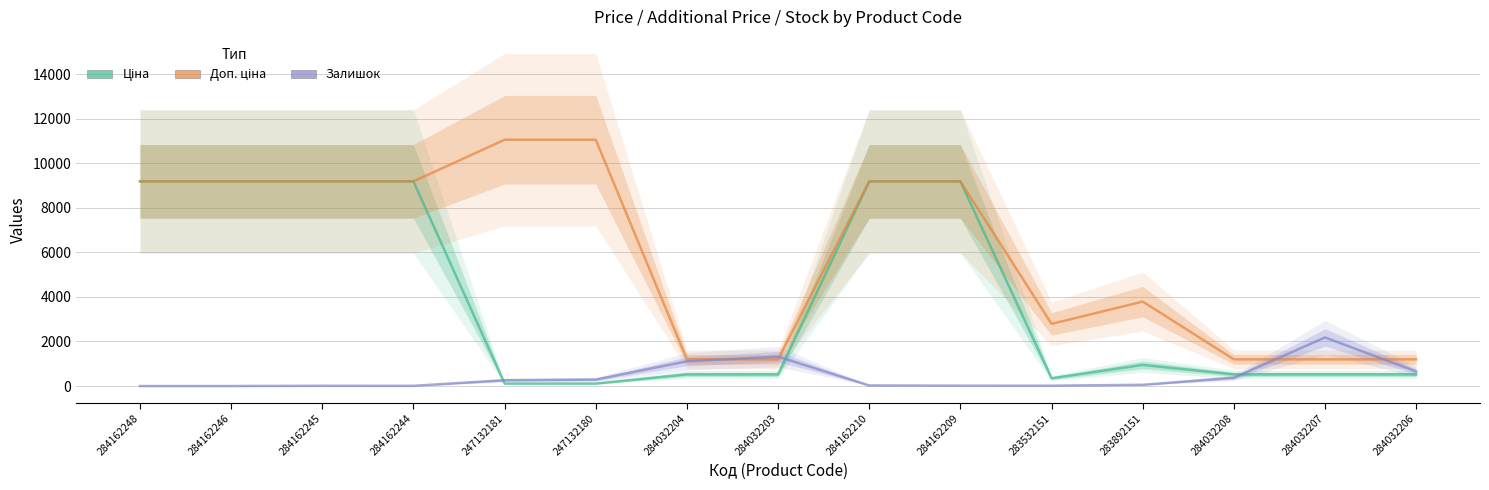

How many lines are shown in the chart?

3